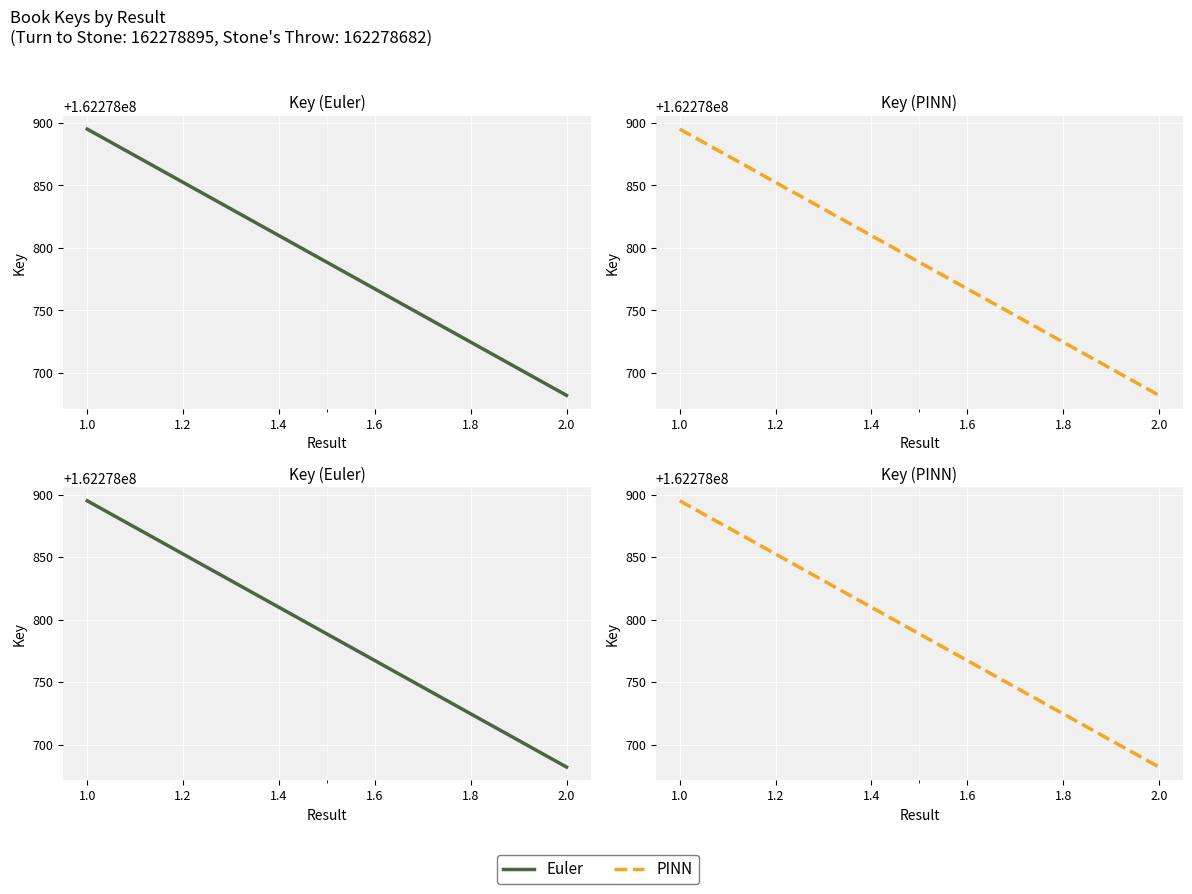

Count the Euler values in the range 162278682 to 162278895.

2